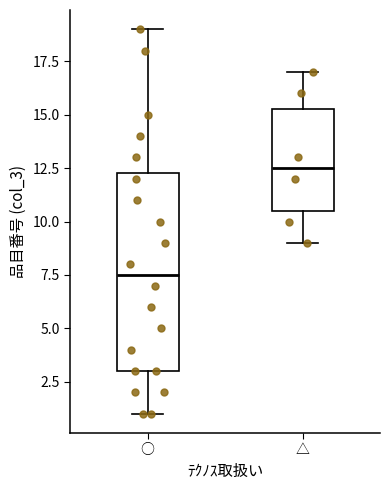

Which box's median line is the highest?

△